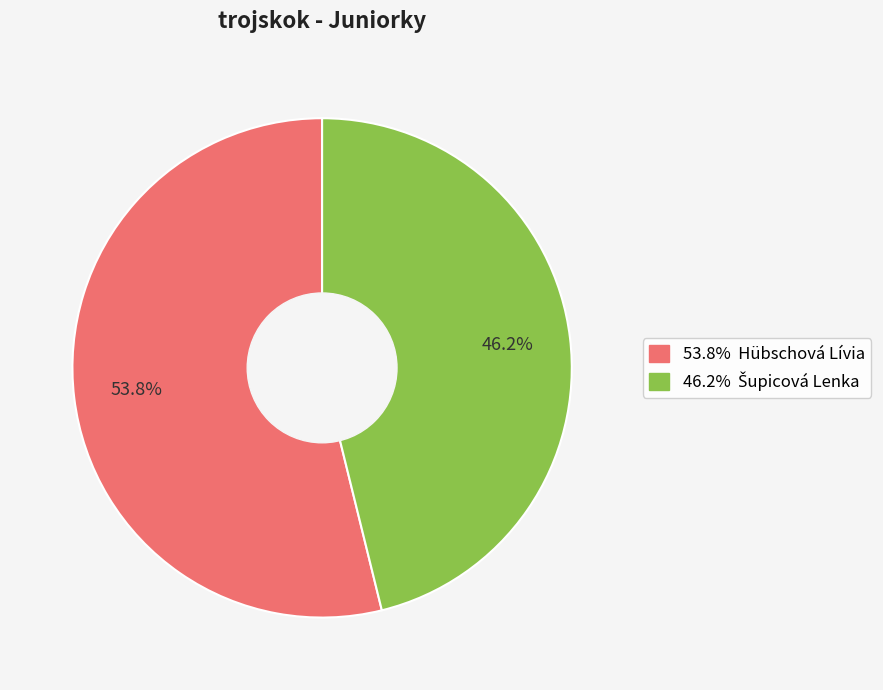

Is there a majority slice in this chart?

Yes